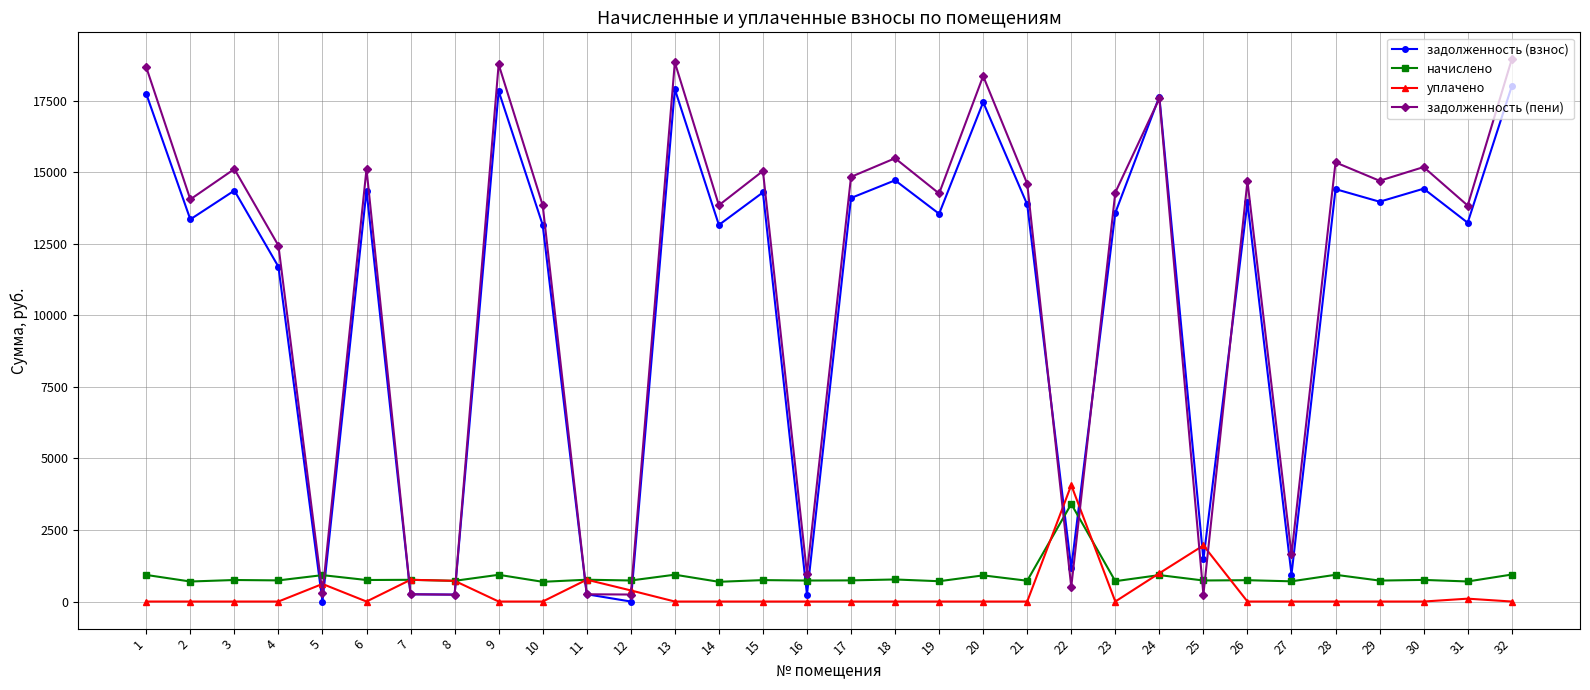

How many data points does each series have?

32